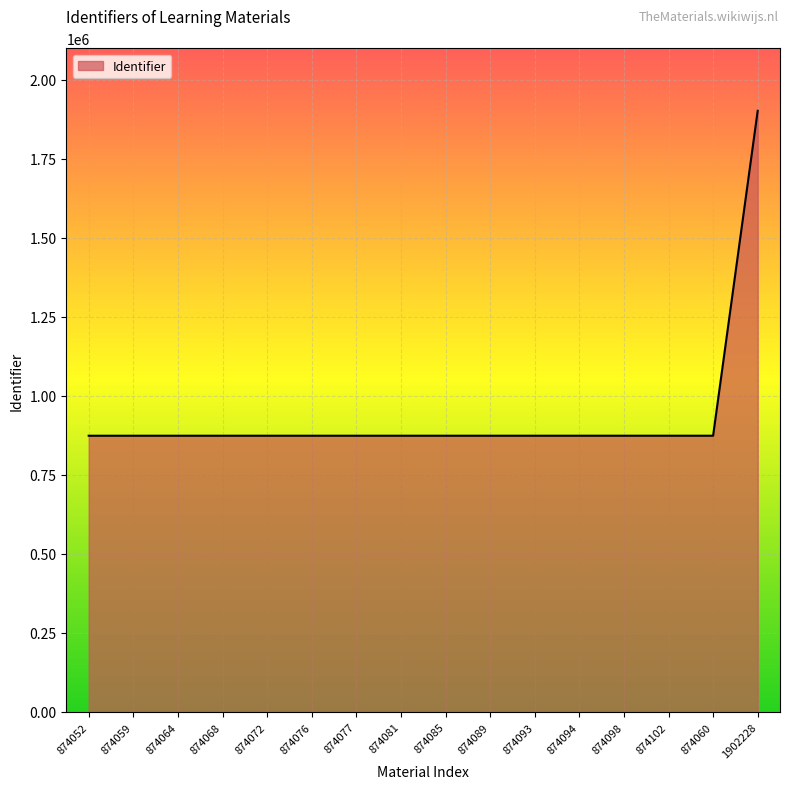

What is the difference between the maximum and minimum values?

1028176